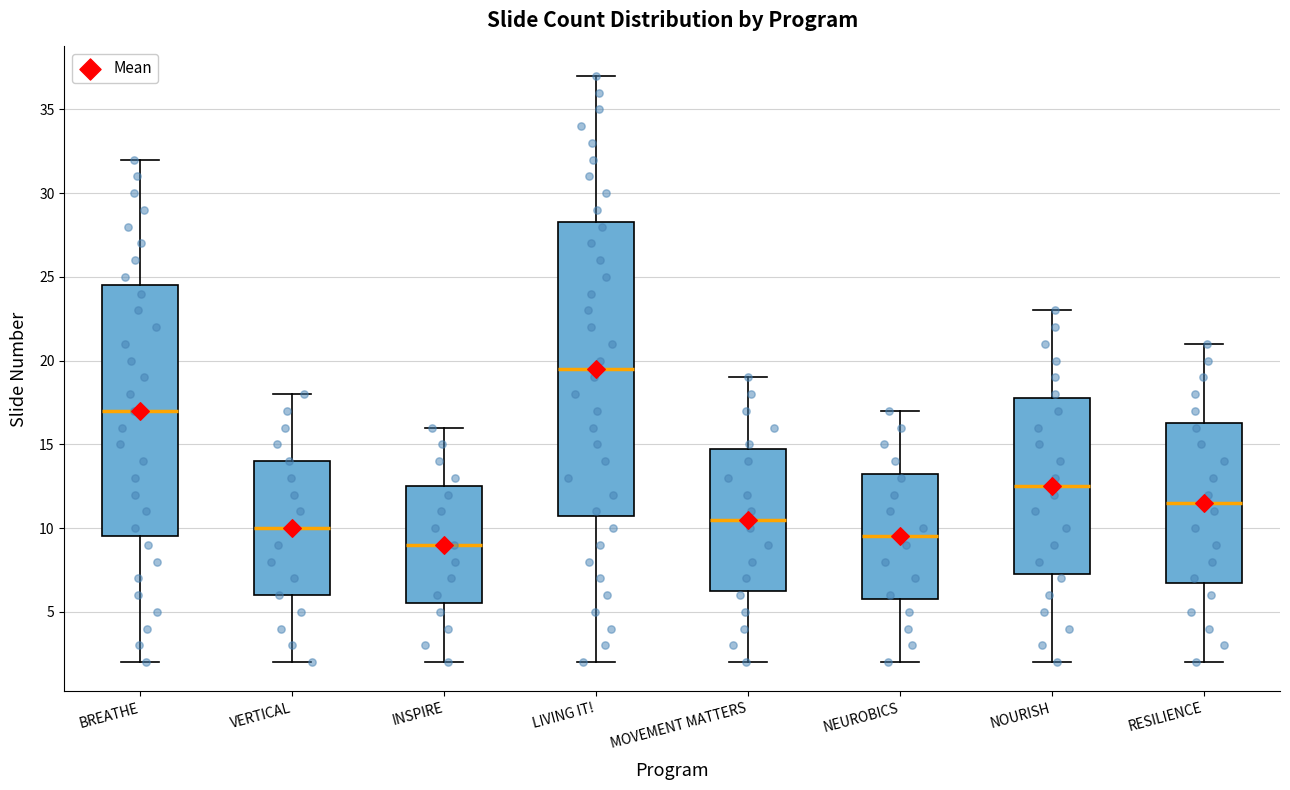

Which box's median line is the highest?

LIVING IT!